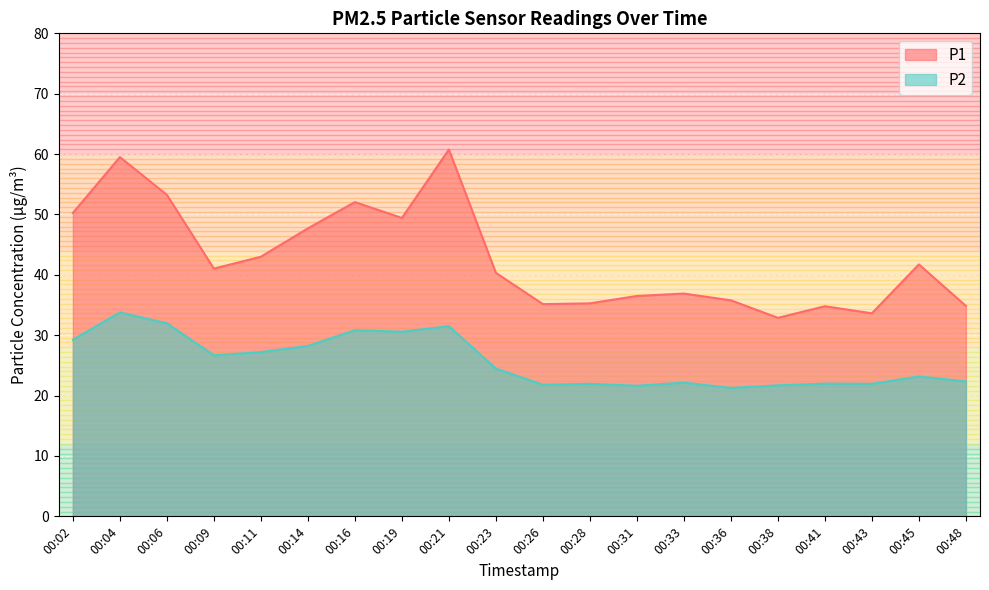

Between 00:19 and 00:41, which series saw the biggest shift?

P1